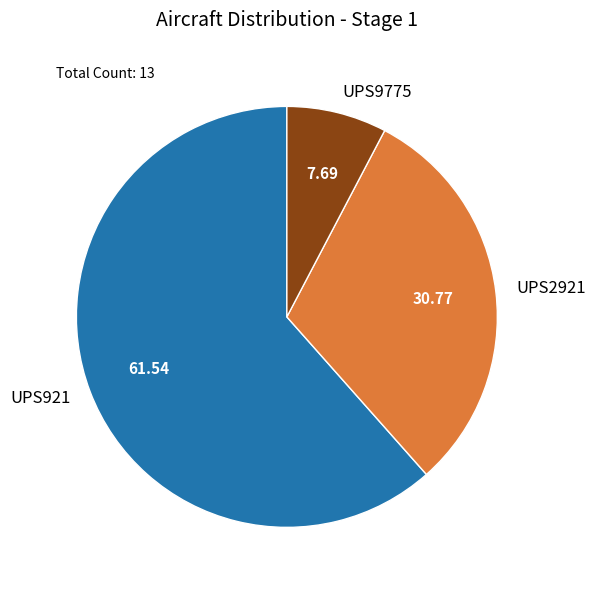

How many slices are in this pie chart?

3